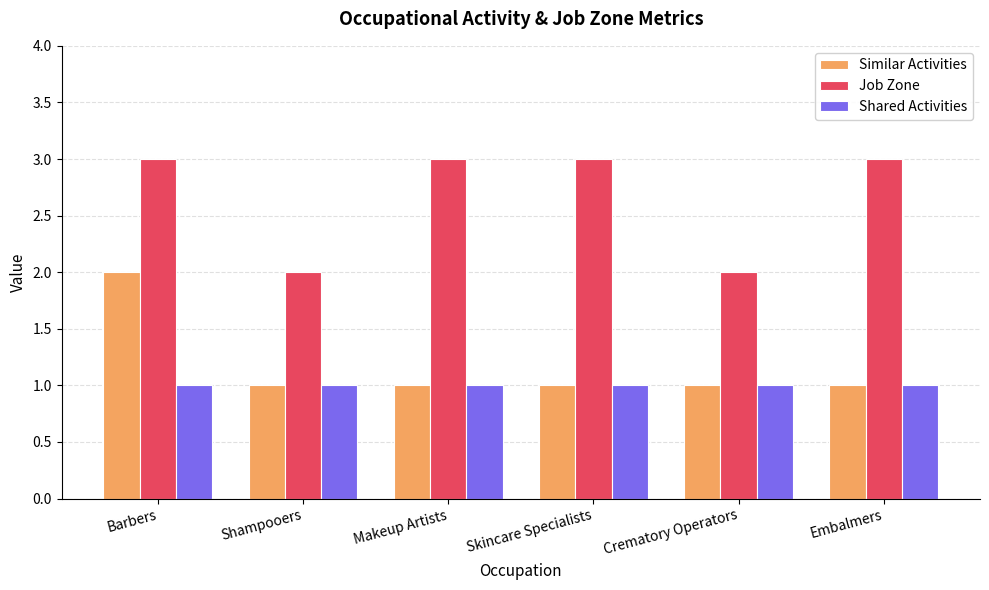

What is the spread (max minus min) of values at Shampooers?

1